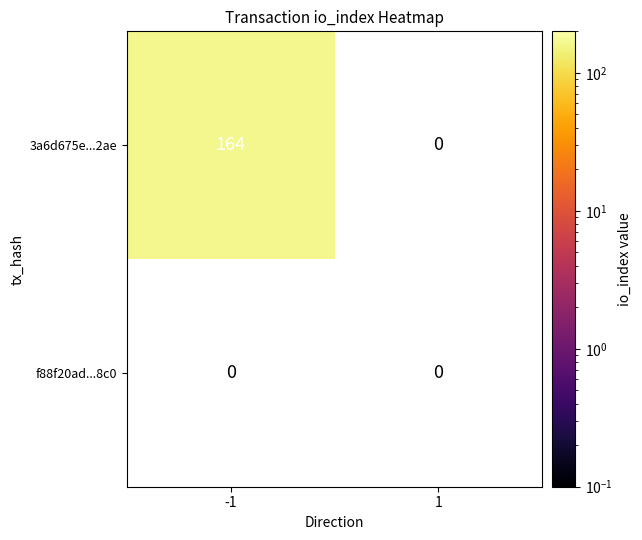

True or false: 3a6d675e091ecced89aead351932535fb48e2ae has a value of 164 at -1.

True